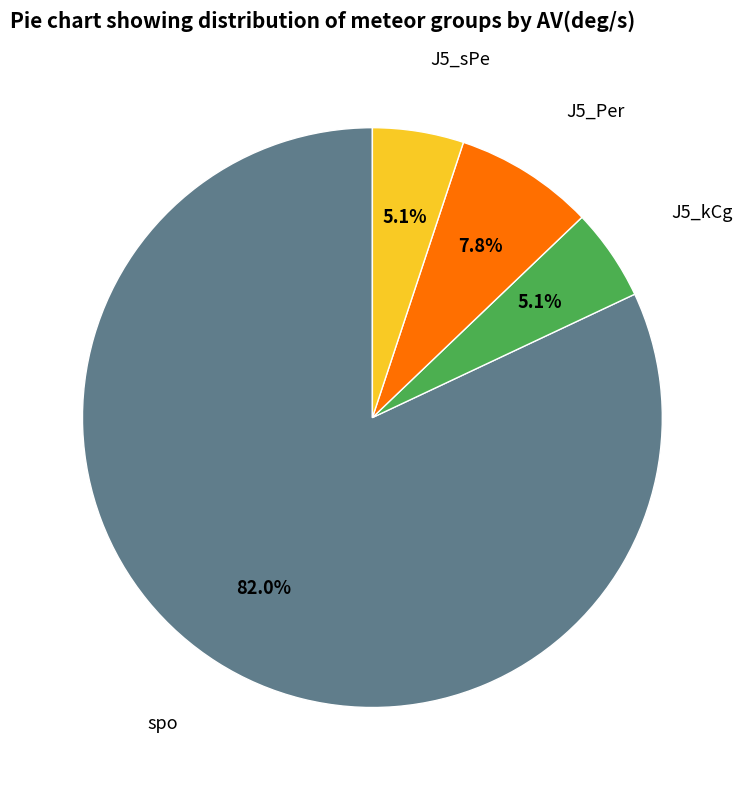

Is there any slice that represents more than half of the pie?

Yes